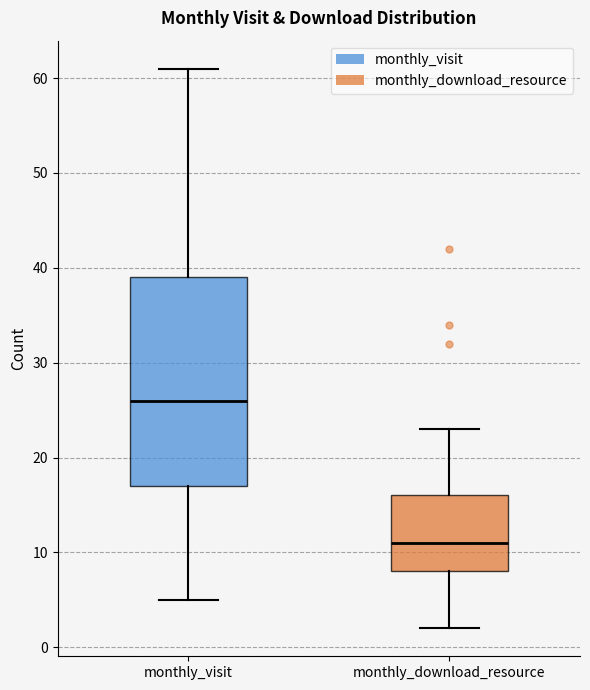

Reading left to right, transcribe this box plot: for each box, give where its median line is, the range the box spans, and where its two whiskers end, as read against the y-axis. The values are not printed on the chart, so give them approximately, as read against the axis.

monthly_visit: median 26, box 17 to 39, whiskers 5 to 61
monthly_download_resource: median 11, box 8 to 16, whiskers 2 to 23